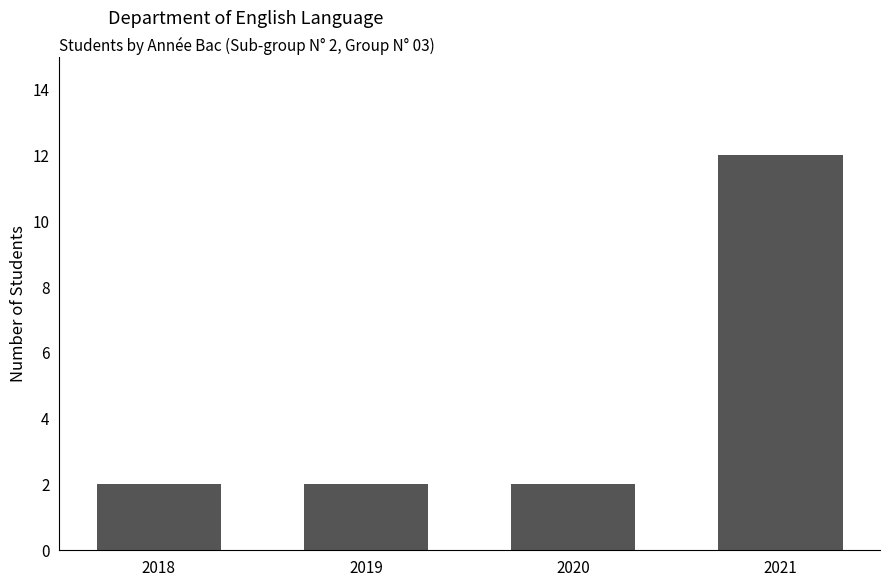

Which label corresponds to the largest value in the chart?

2021